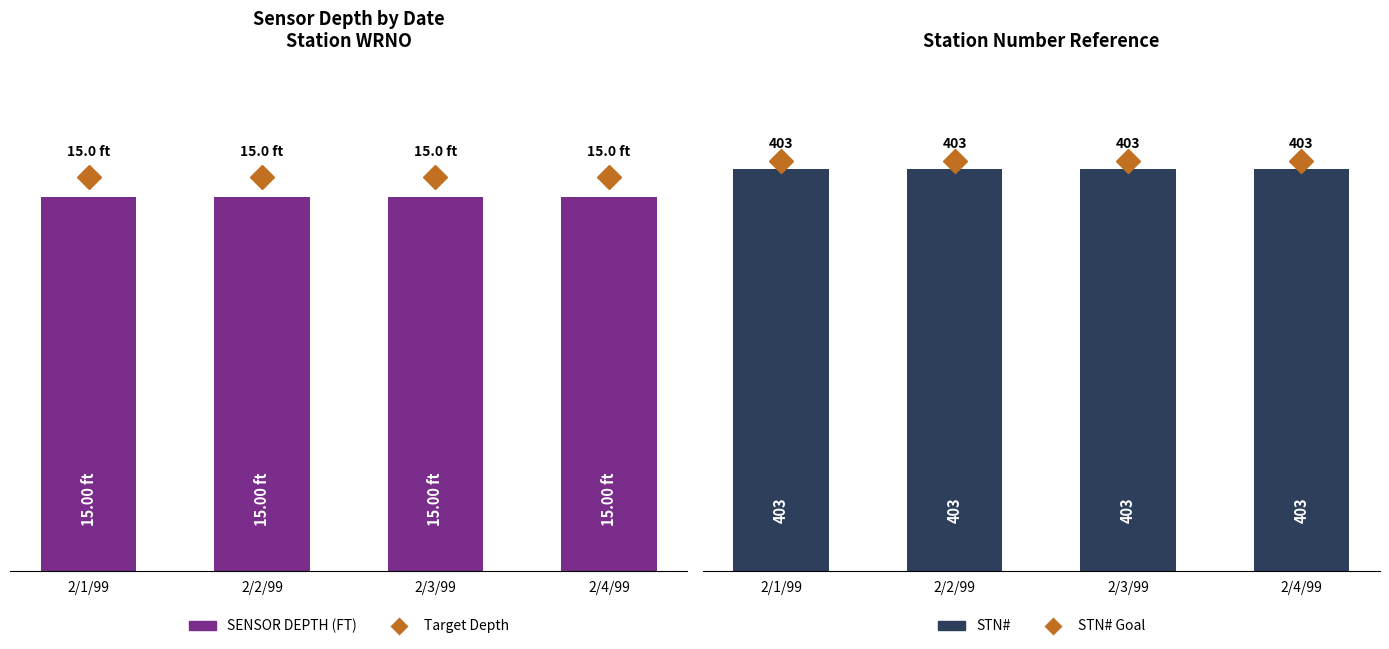

What is the label of the 3rd bar from the left?

2/3/99